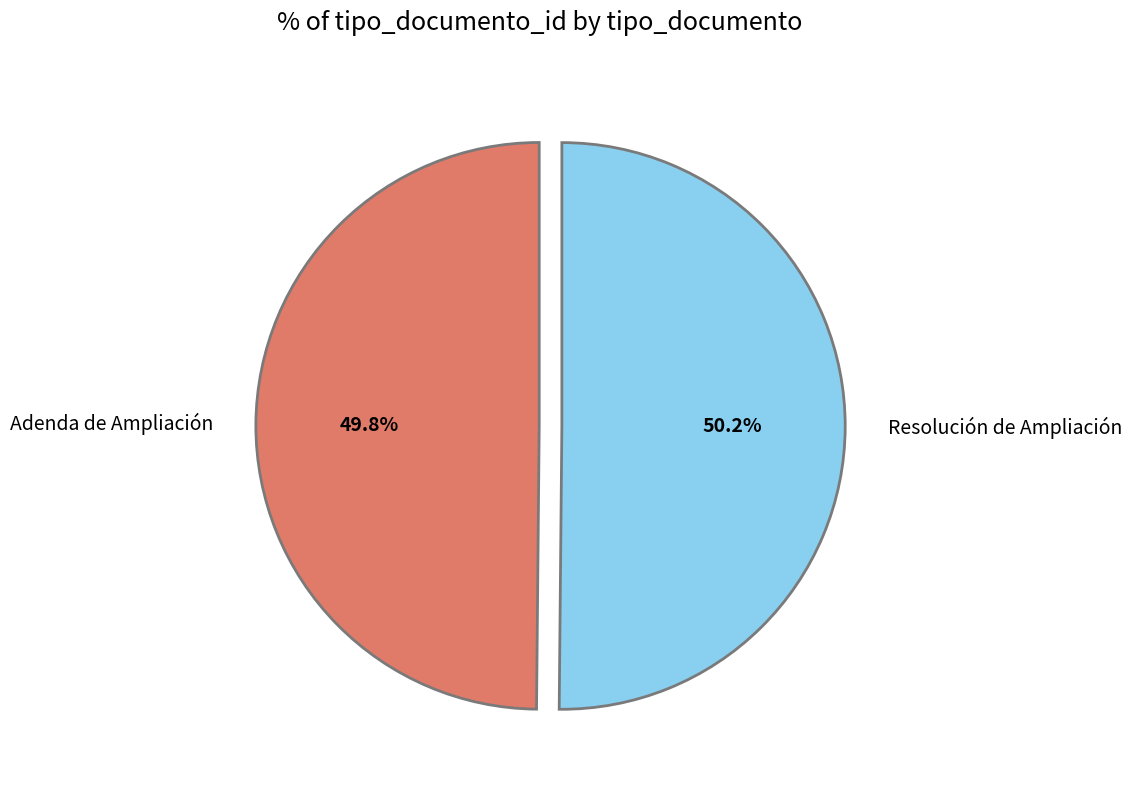

Does any single category account for the majority?

Yes